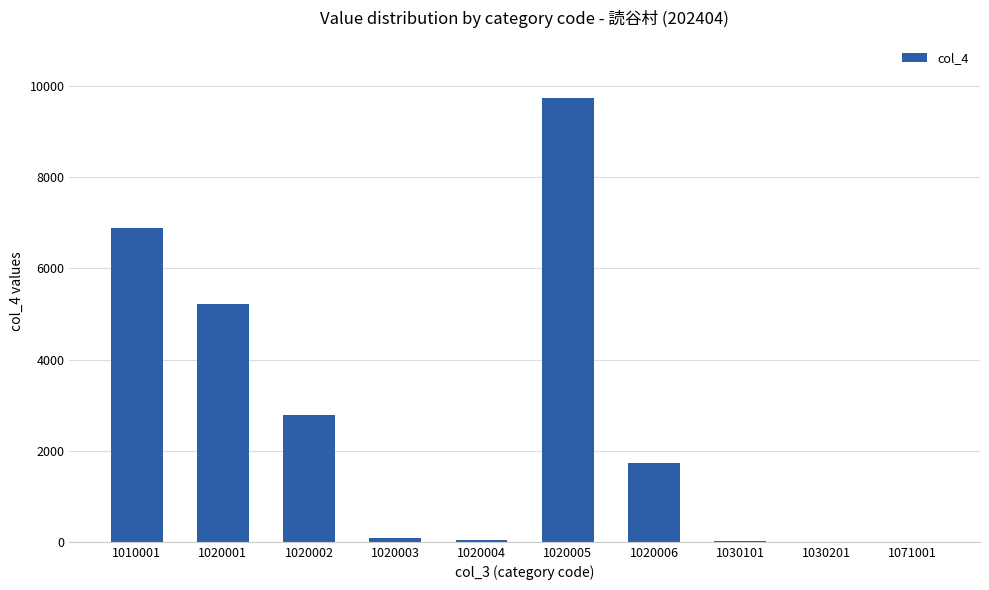

What is the change in value from 1010001 to 1020005?

+2853